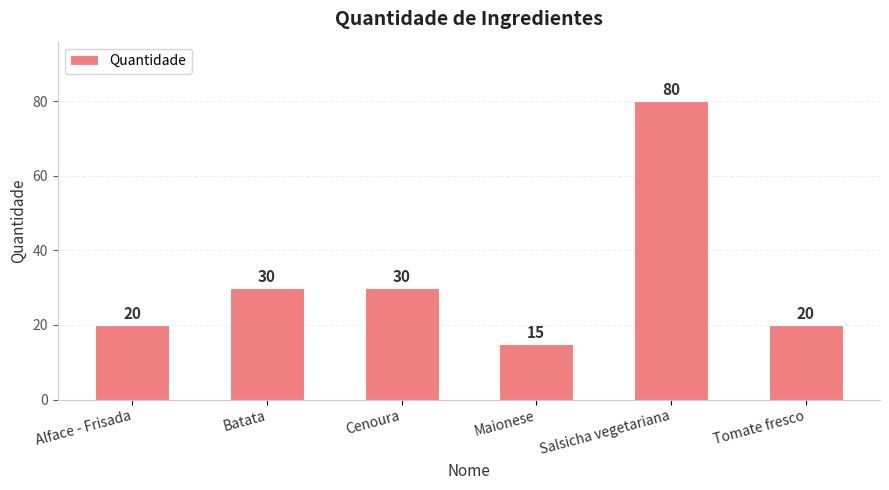

What is the label of the 1st bar from the right?

Tomate fresco